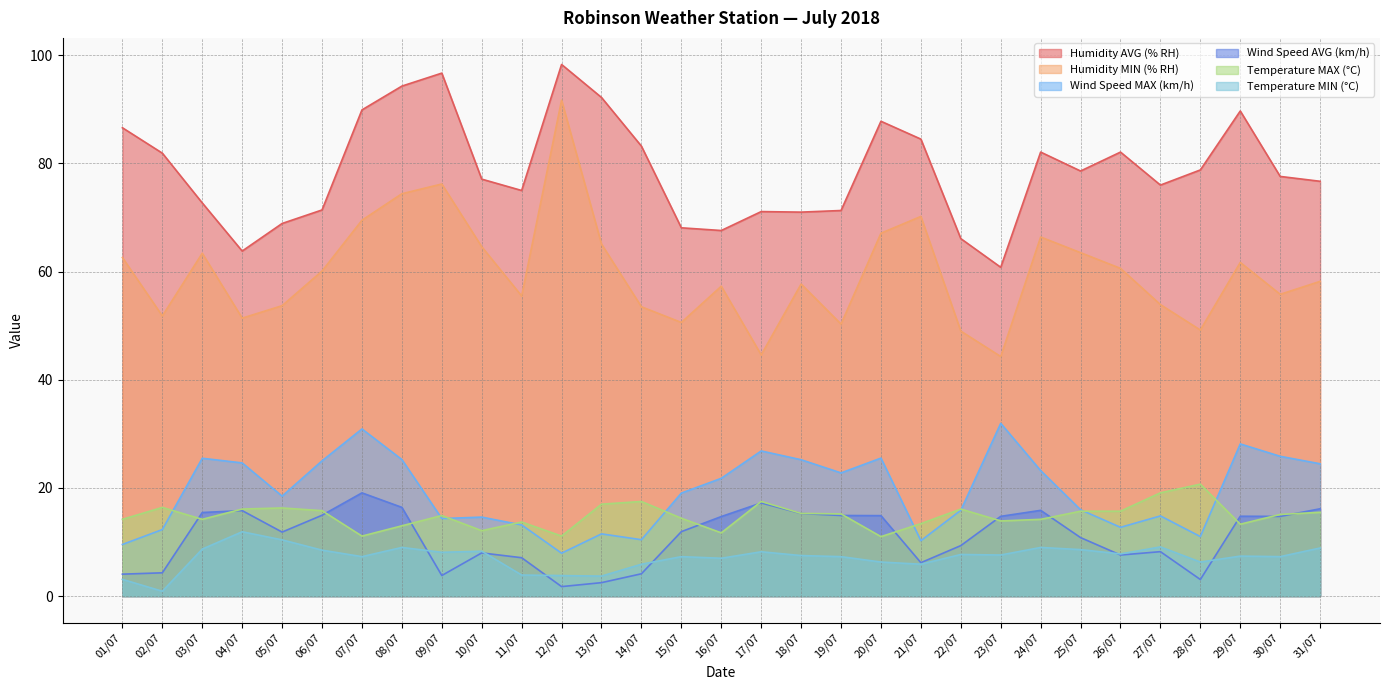

At which label does Wind Speed AVG (km/h) reach its minimum?

12/07